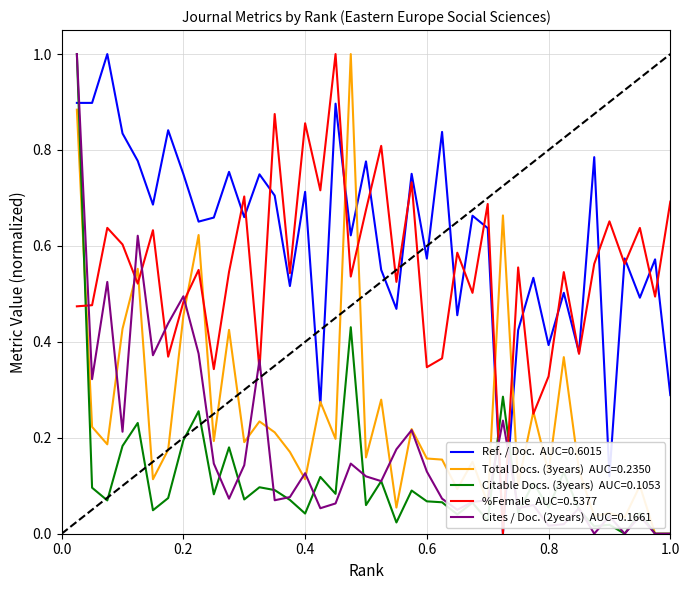

What is the greatest value displayed?

1.0